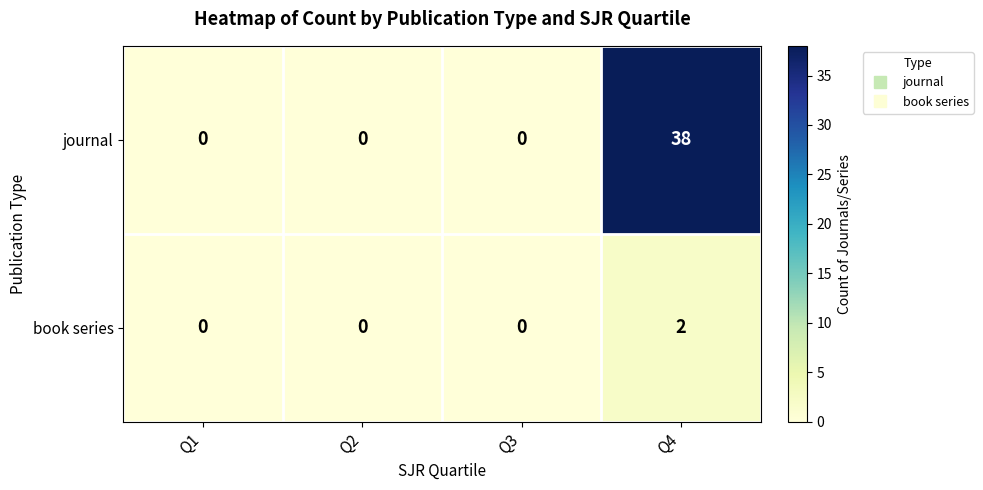

List the series in order of their peak value, highest first.

journal, book series